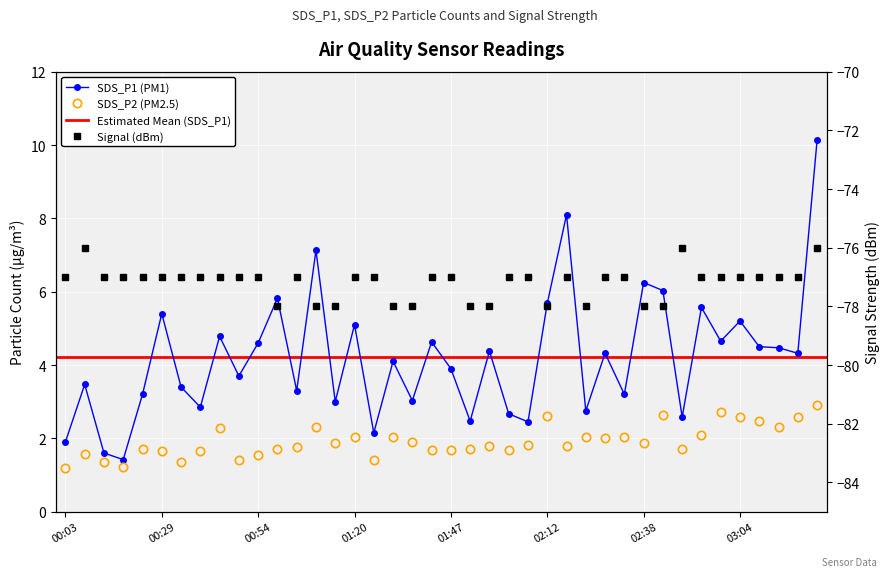

What is the value of the SDS_P2 point at the 1st from the left?

1.2